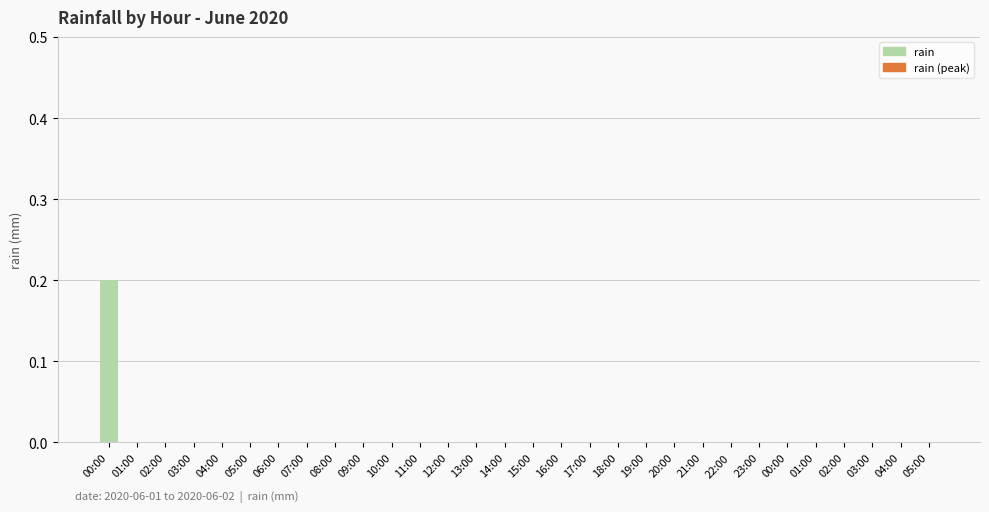

Which category has the highest value across all series?

00:00